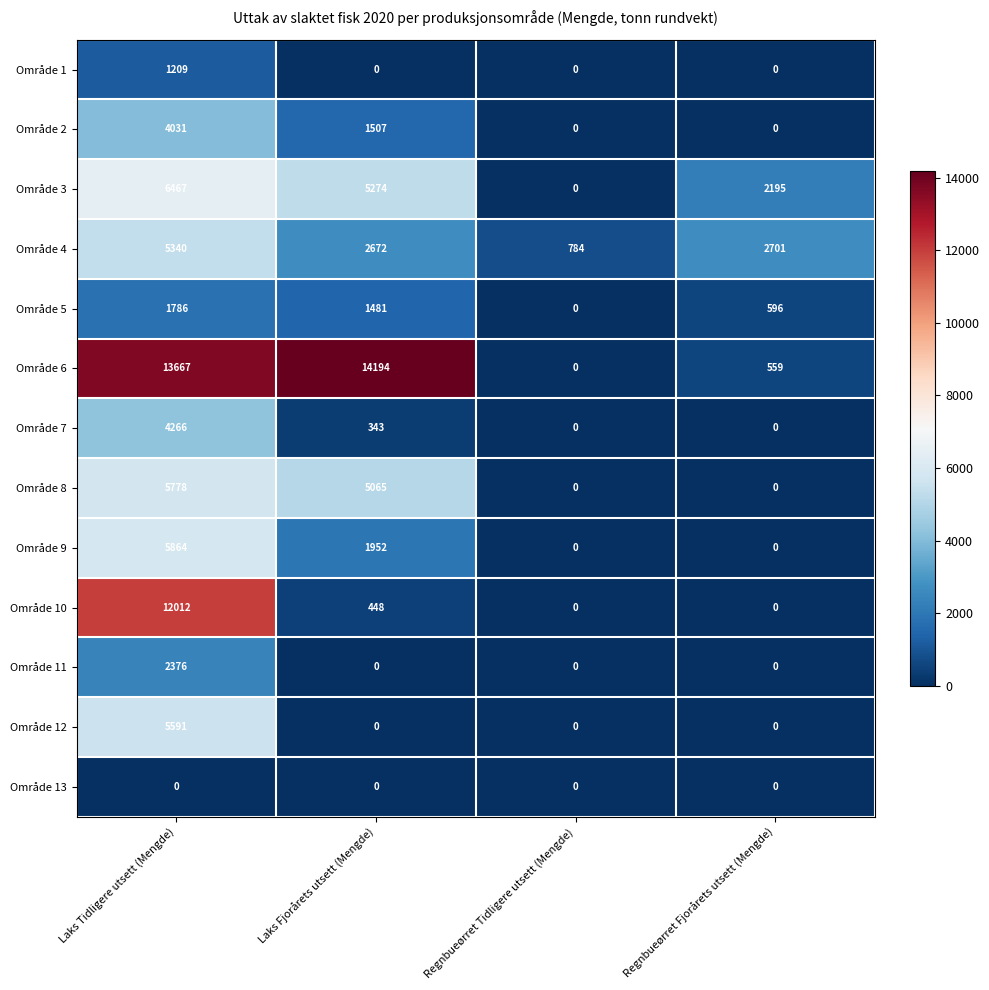

List the series in order of their peak value, highest first.

Område 6, Område 10, Område 3, Område 9, Område 8, Område 12, Område 4, Område 7, Område 2, Område 11, Område 5, Område 1, Område 13